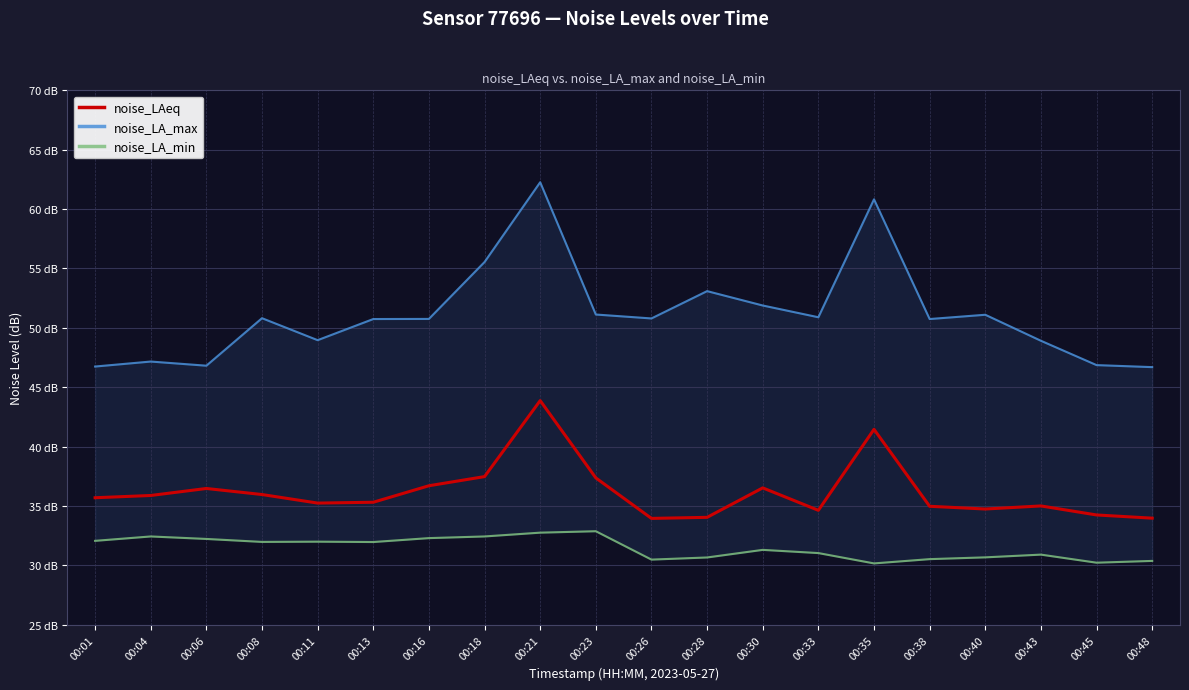

How many data points in noise_LA_max are above 50?

13